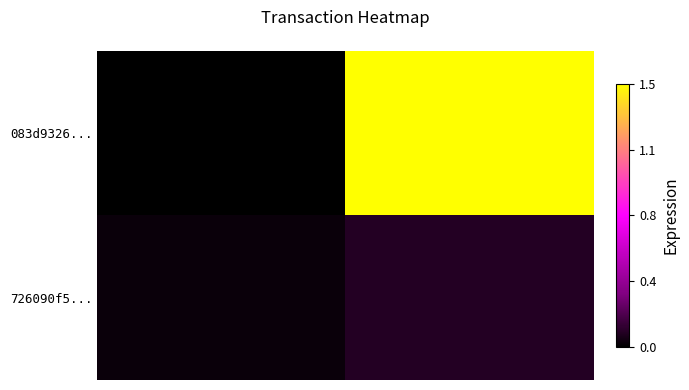

What is the smallest value displayed?

-1